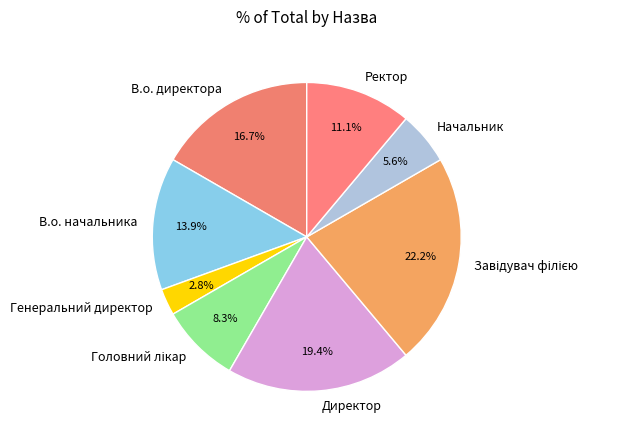

Which slice is the smallest?

Генеральний директор